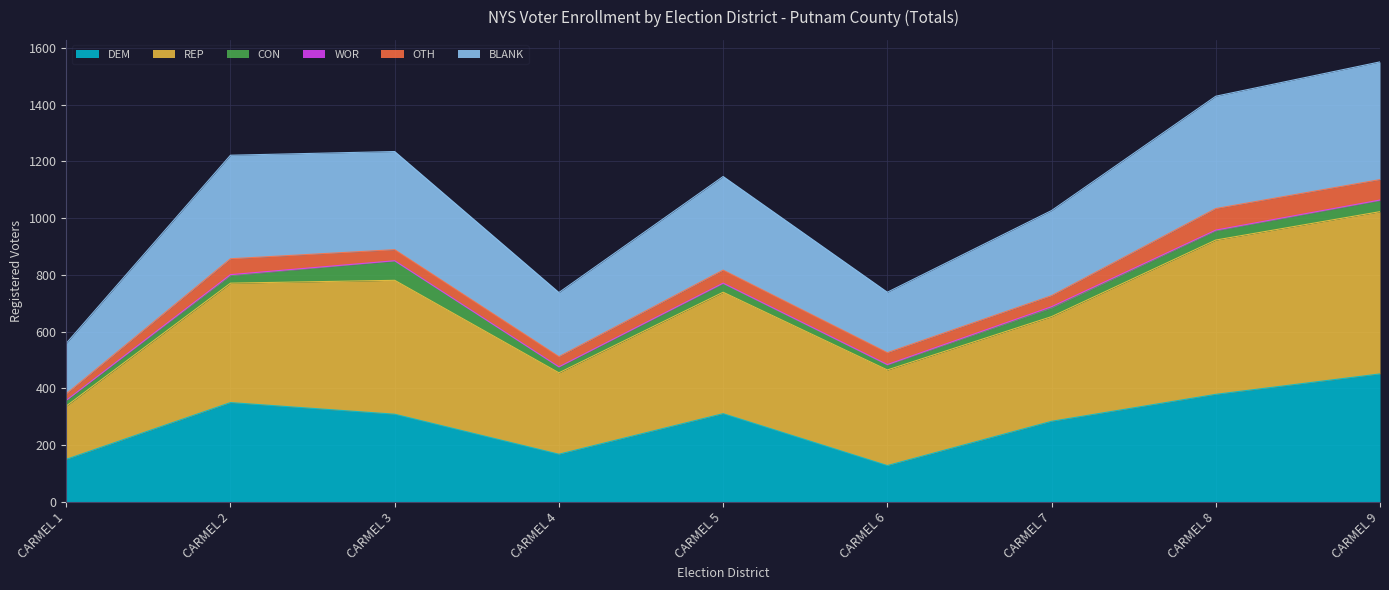

What is the maximum value for DEM?

451